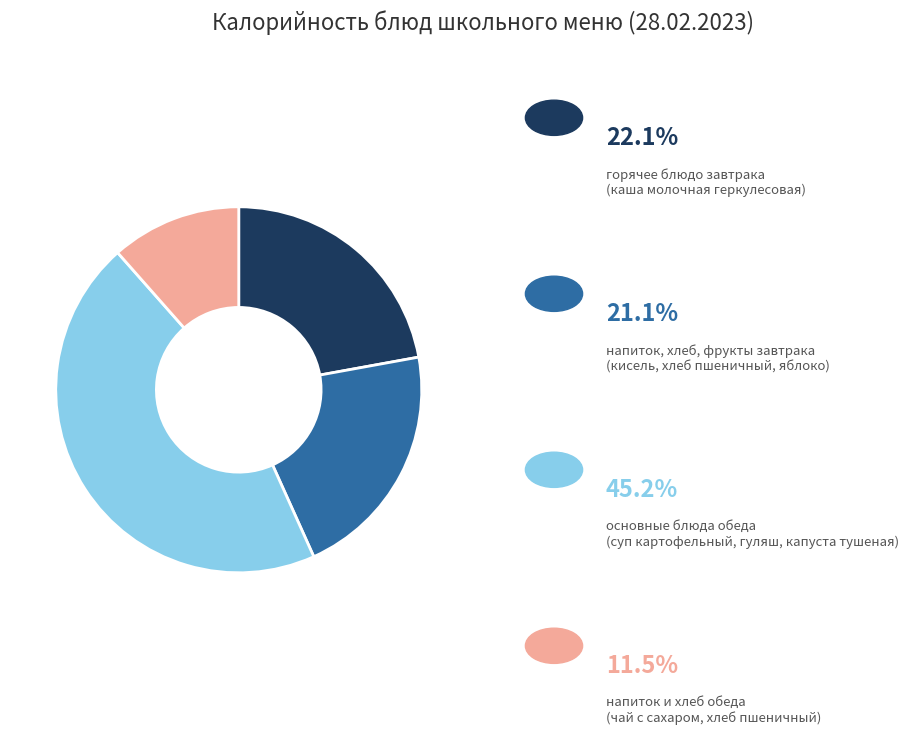

Is there a majority slice in this chart?

No